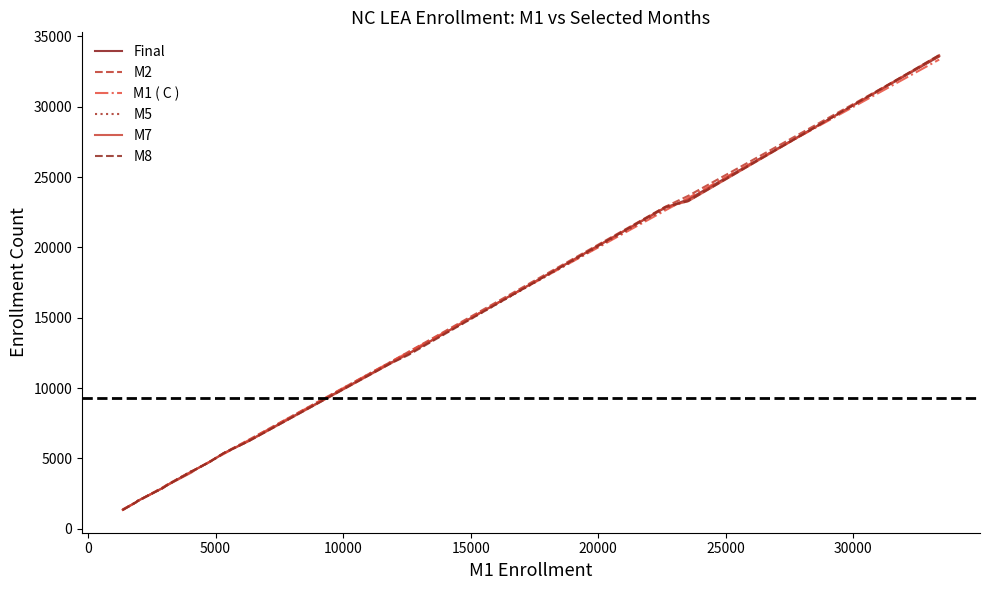

Which series ends up on top after the final intersection of M5 and M1 ( C )?

M5